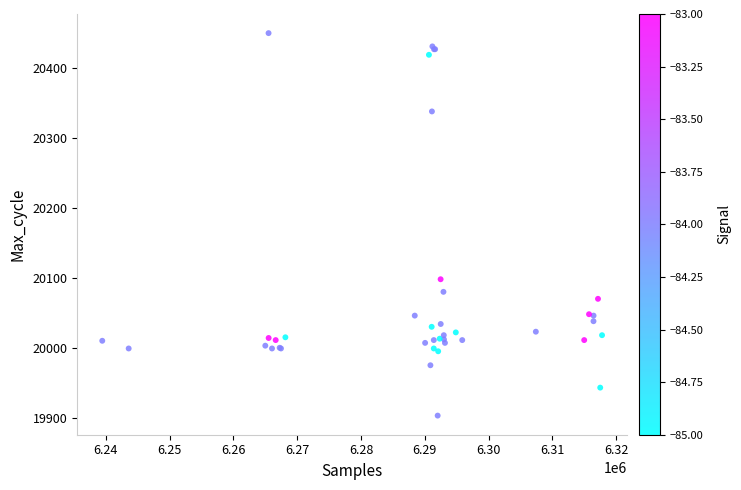

What Y value in the scatter plot is closest to 20176?

20098